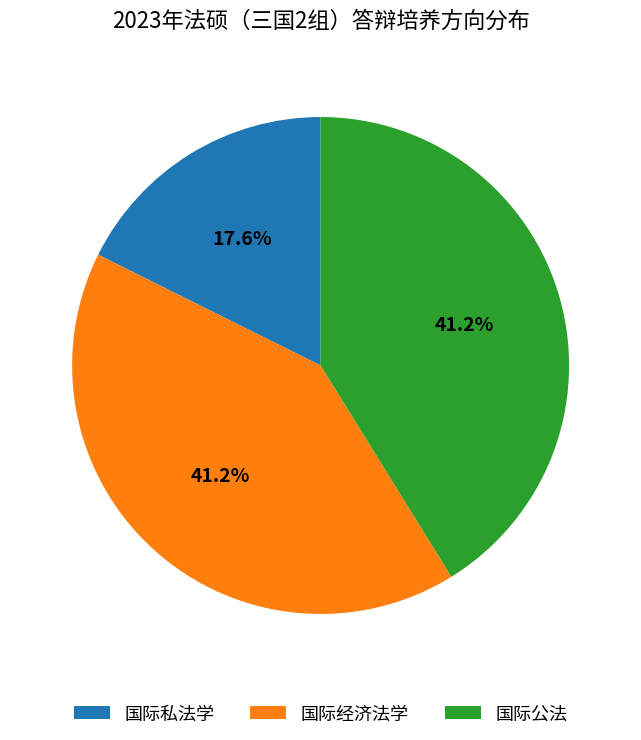

To the nearest percent, what portion does 国际公法 represent?

41%